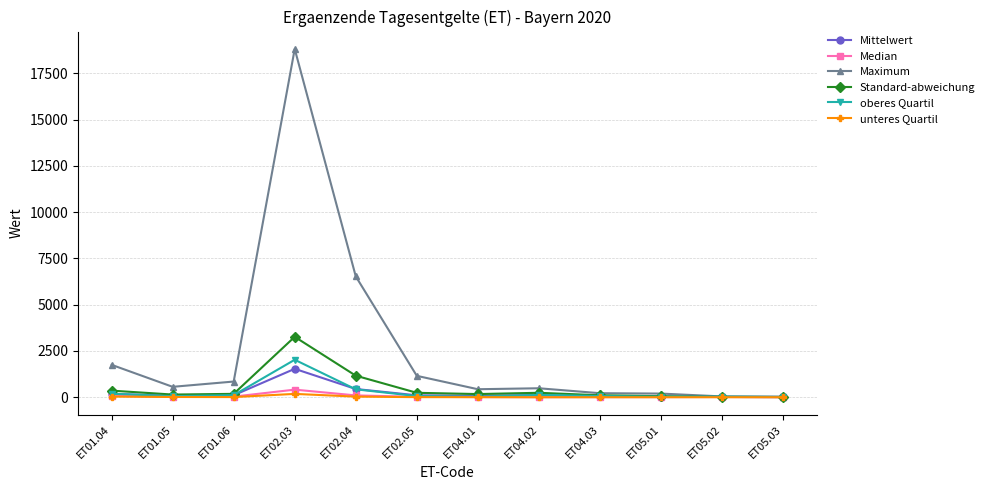

At which category is the sum across all series the highest?

ET02.03